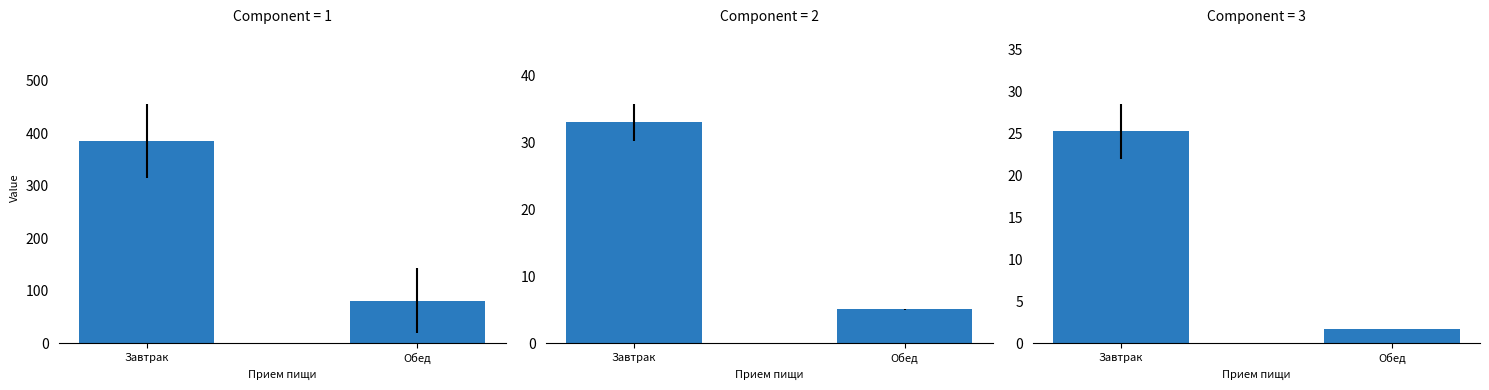

The Белки series shows 18.7 at Завтрак. True or false?

False